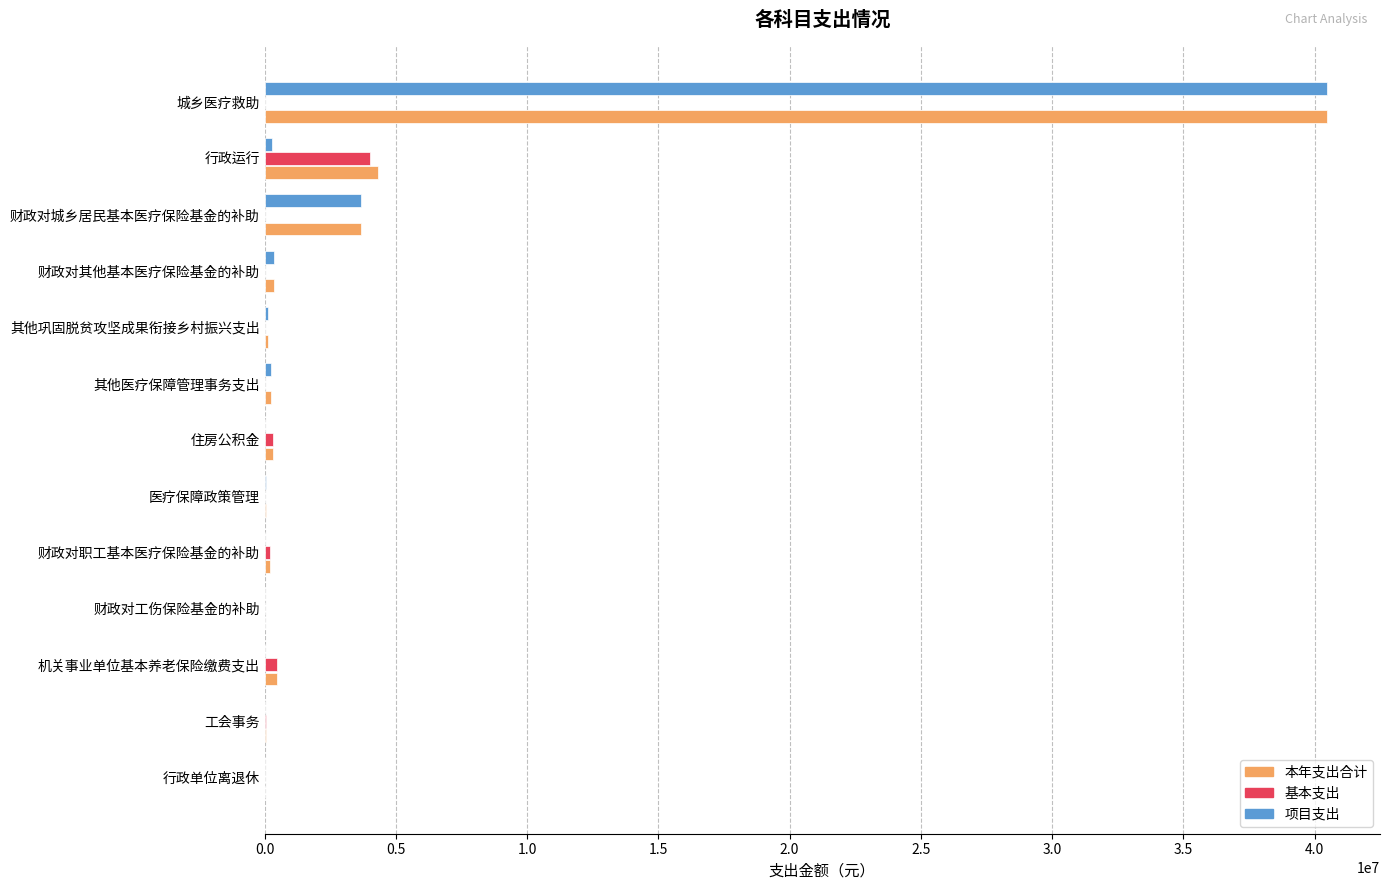

How many series are shown in this chart?

3